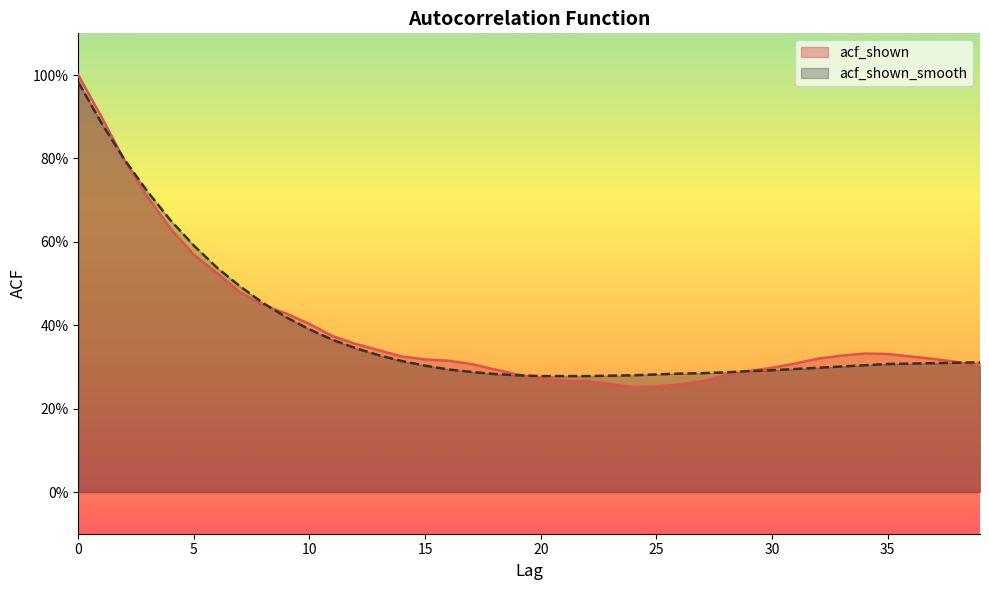

True or false: acf_shown_smooth and acf_shown intersect in this chart.

True